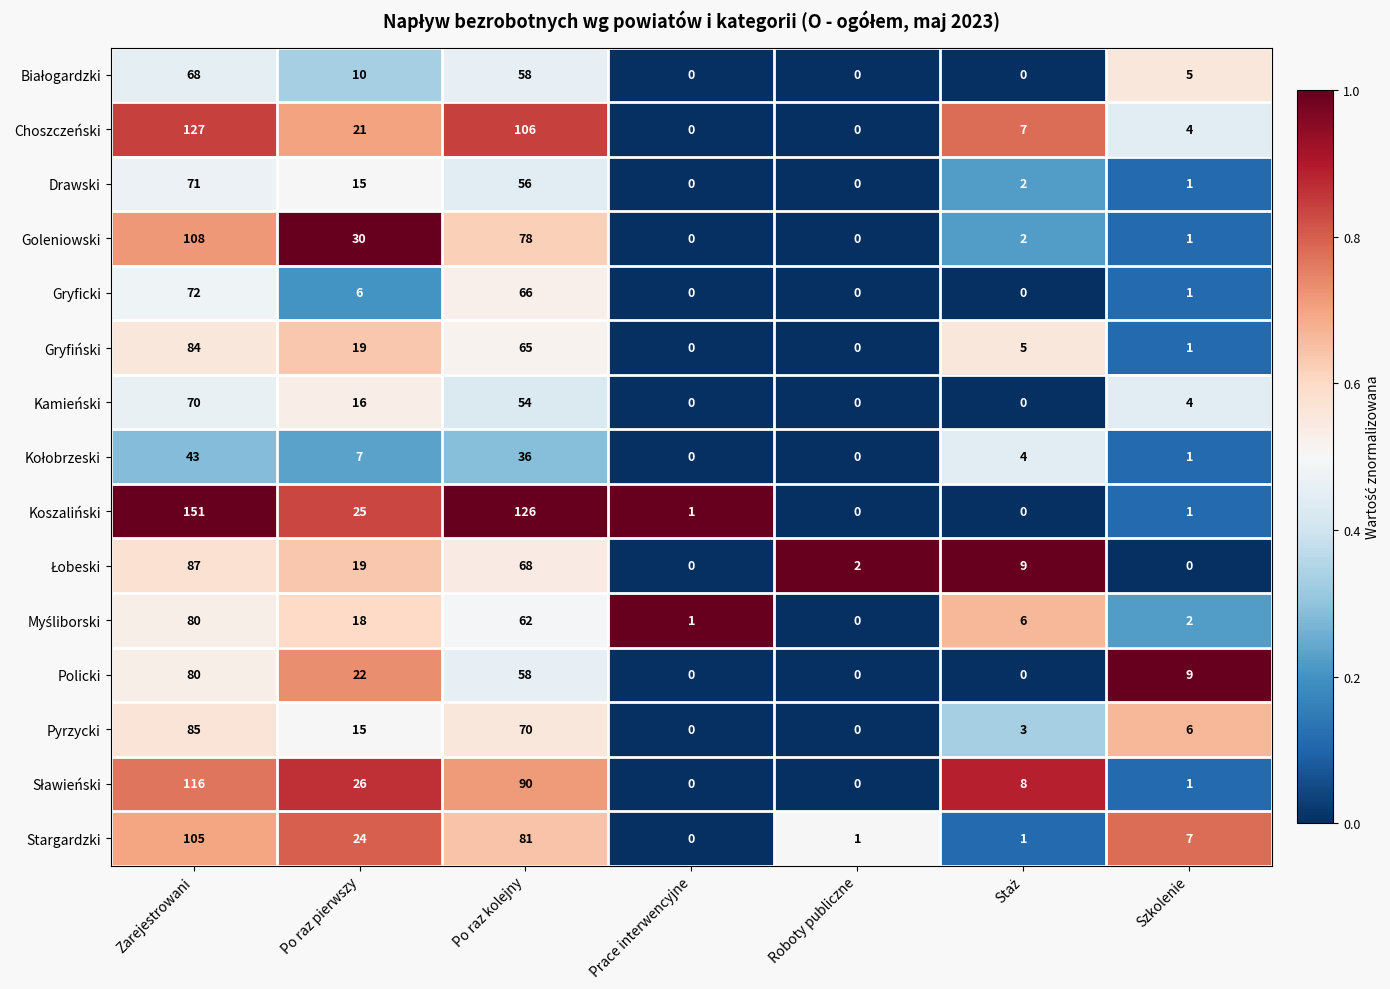

What is the maximum value shown in the chart?

151